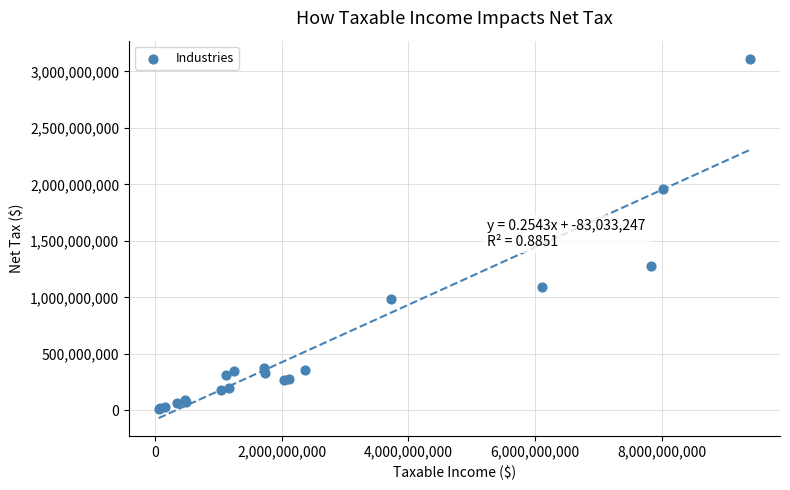

What Y value in the scatter plot is closest to 1562318141?

1273986217